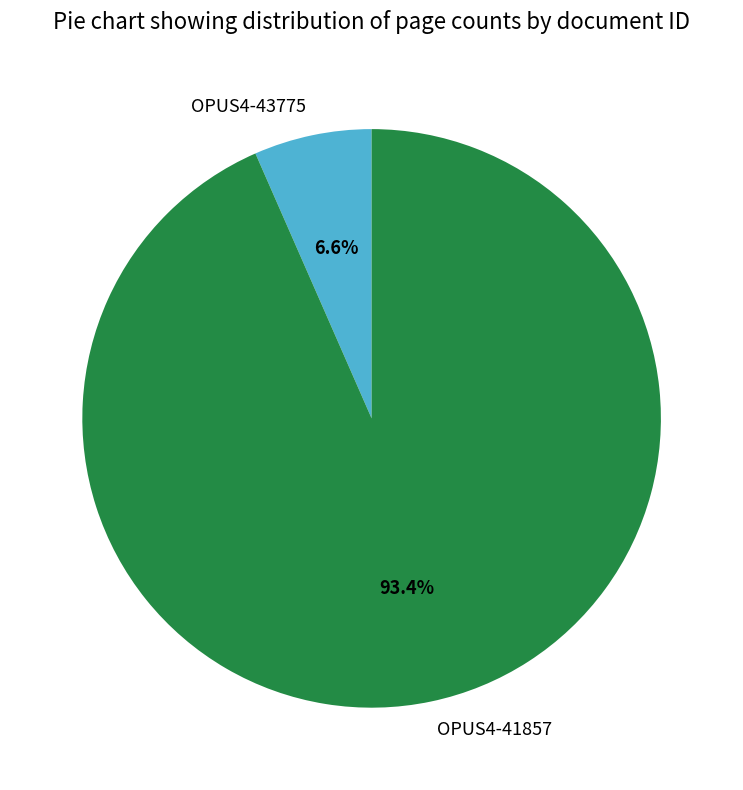

To the nearest percent, what is the difference between the OPUS4-43775 and OPUS4-41857 slice percentages?

87%